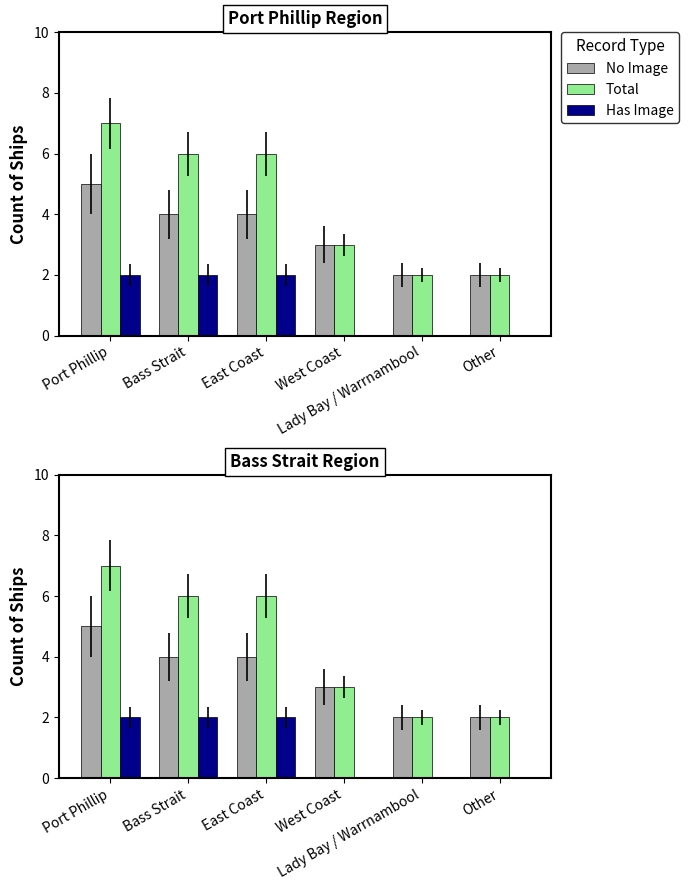

Which category has the highest value across all series?

Port Phillip